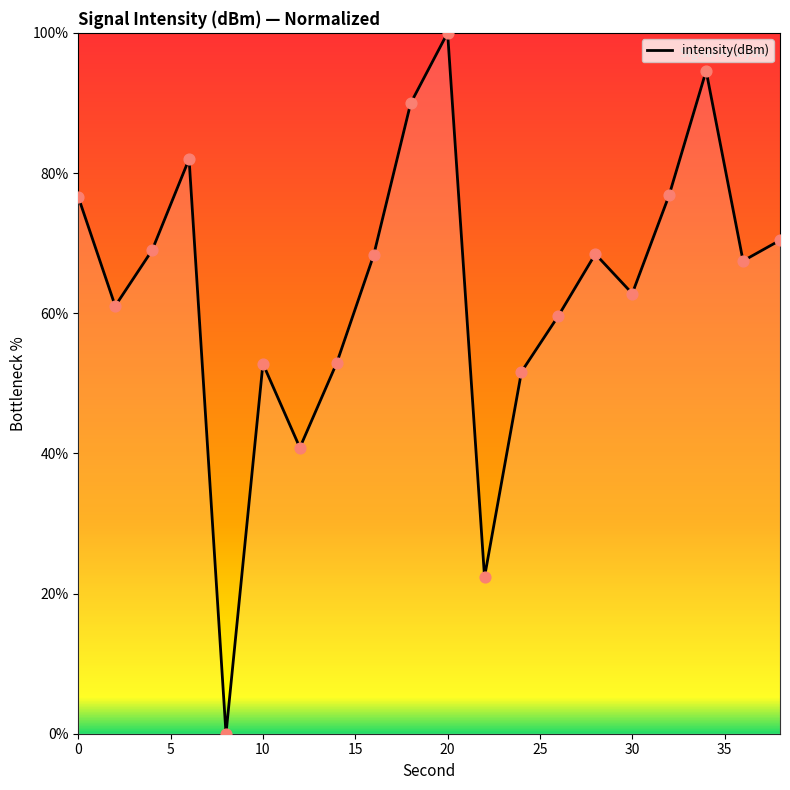

What is the difference between the maximum and minimum values?

100.0